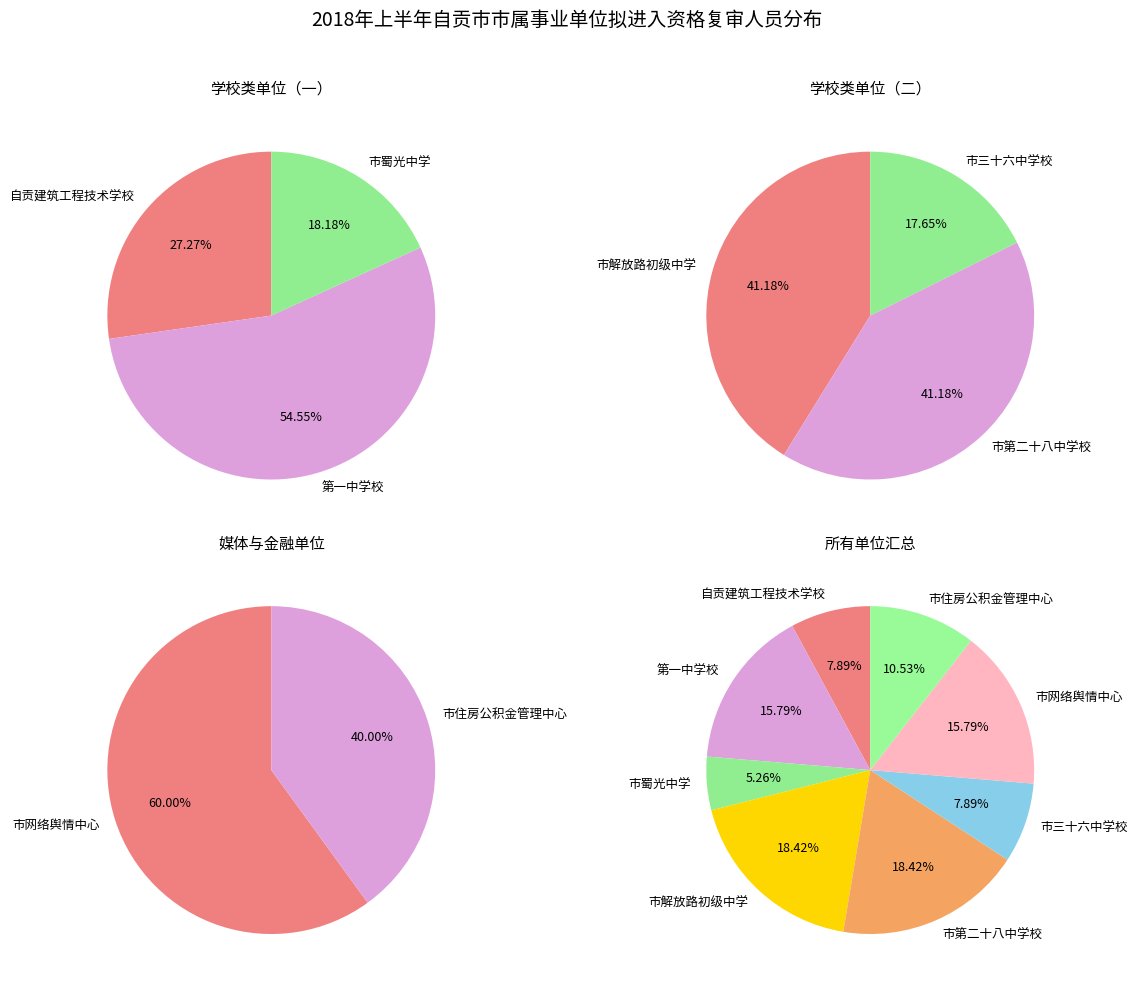

Is it true that 第一中学校 is 16% of the pie?

True